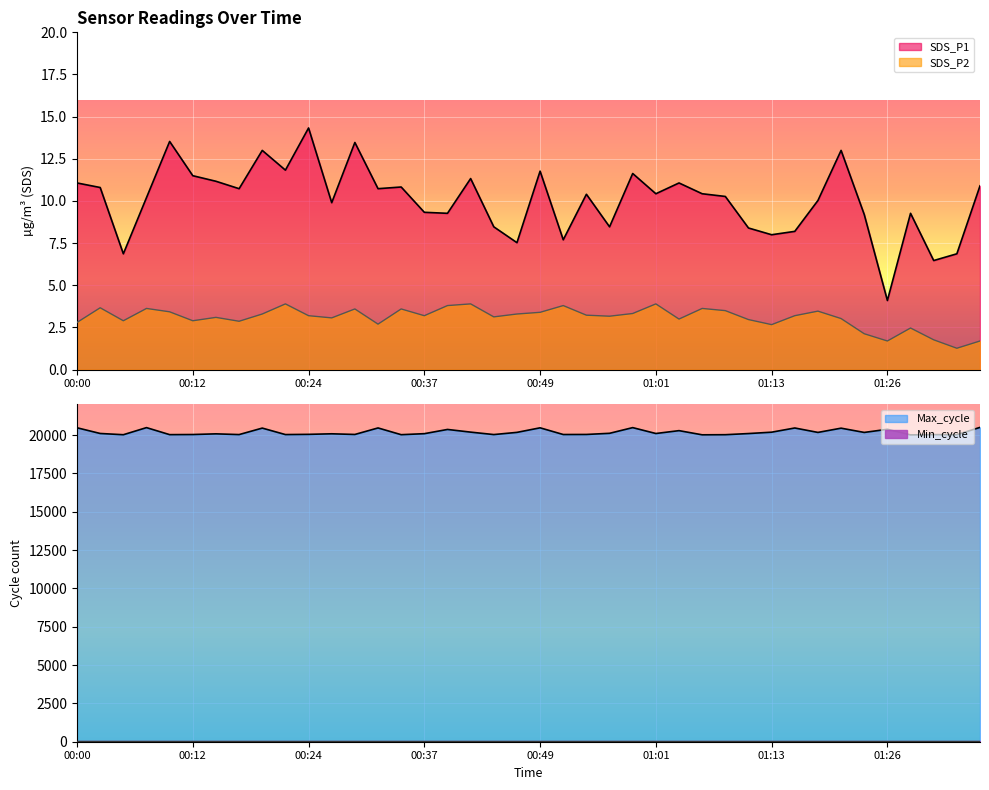

True or false: SDS_P1 and SDS_P2 intersect in this chart.

False